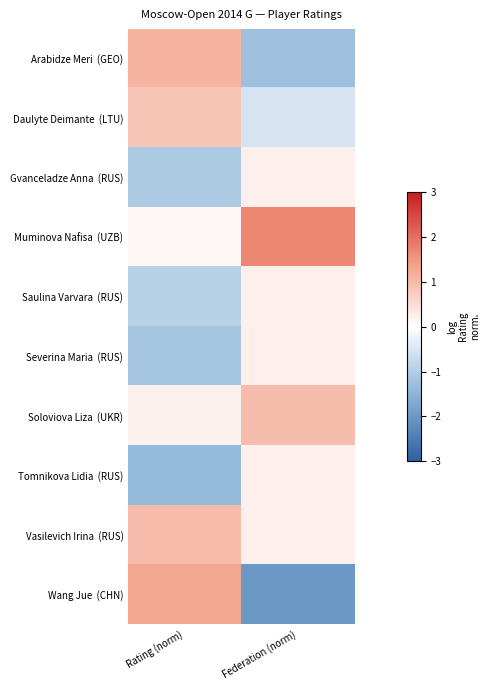

Between Rating (norm) and Federation (norm), which is larger?

Rating (norm)